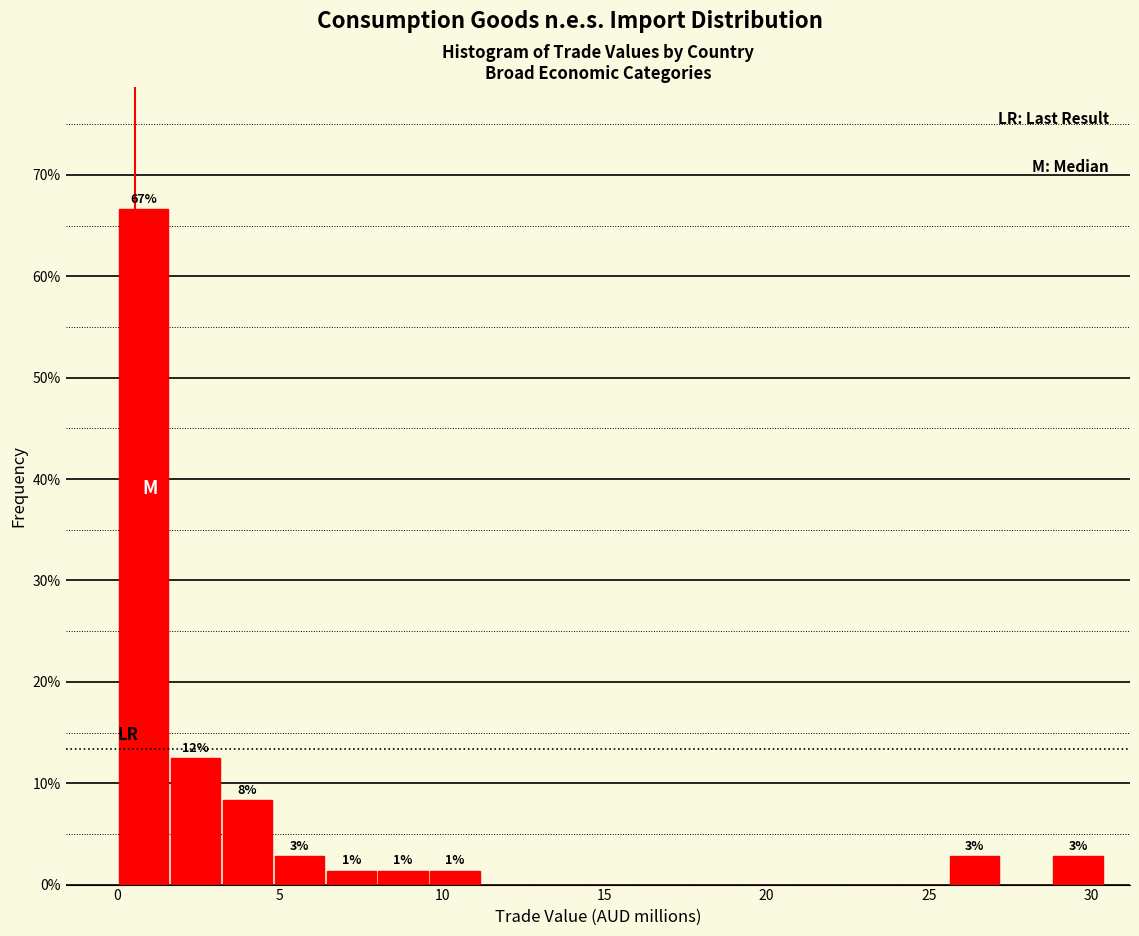

Read against the x-axis, roughly where is the centre of the tallest bar?

1.0